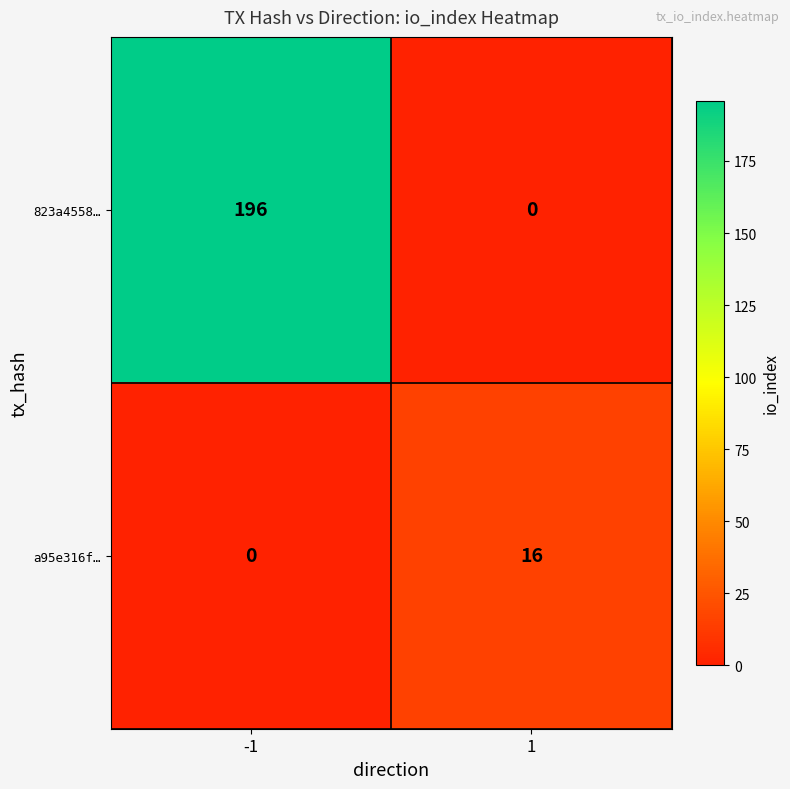

Count the number of data series in this chart.

2